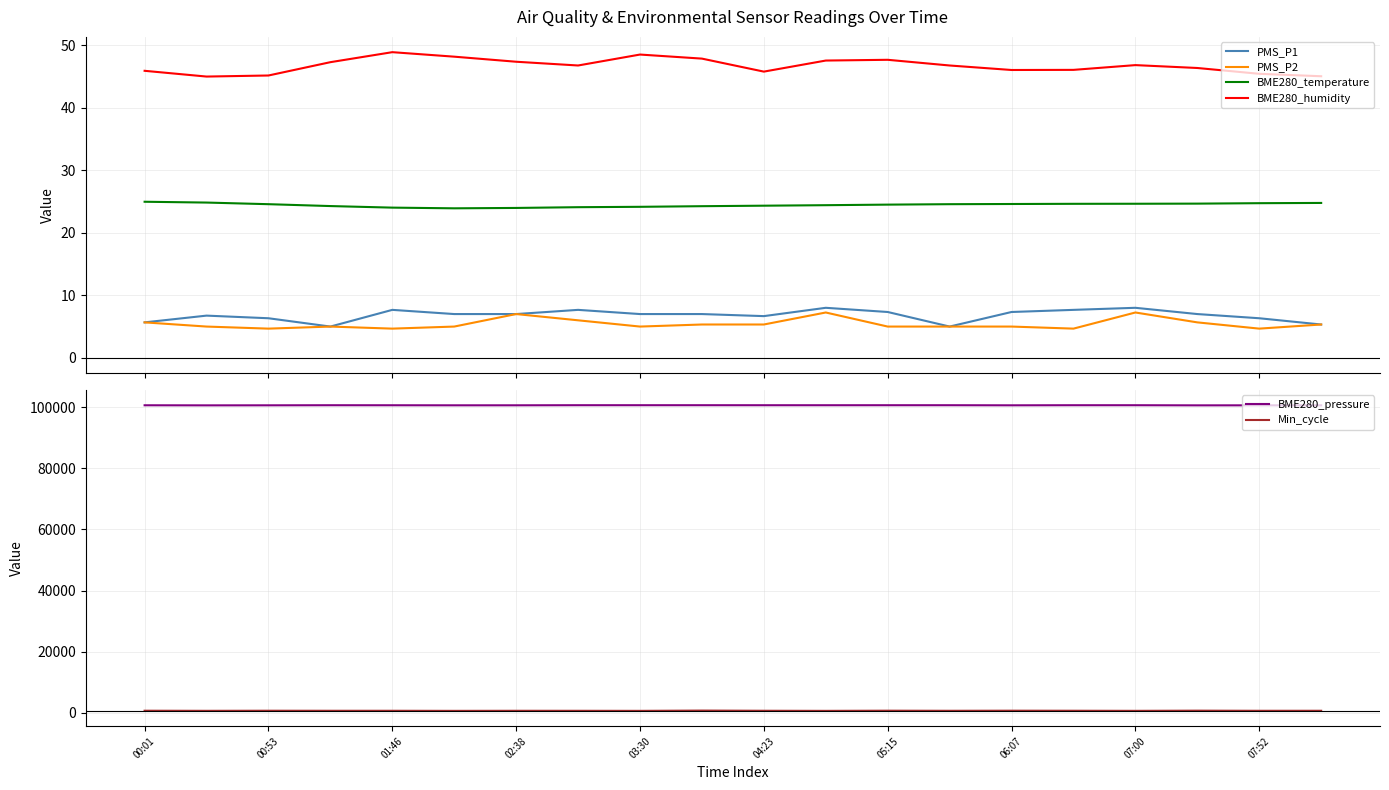

What are all the series names shown in the legend?

PMS_P1, PMS_P2, BME280_temperature, BME280_humidity, BME280_pressure, Min_cycle